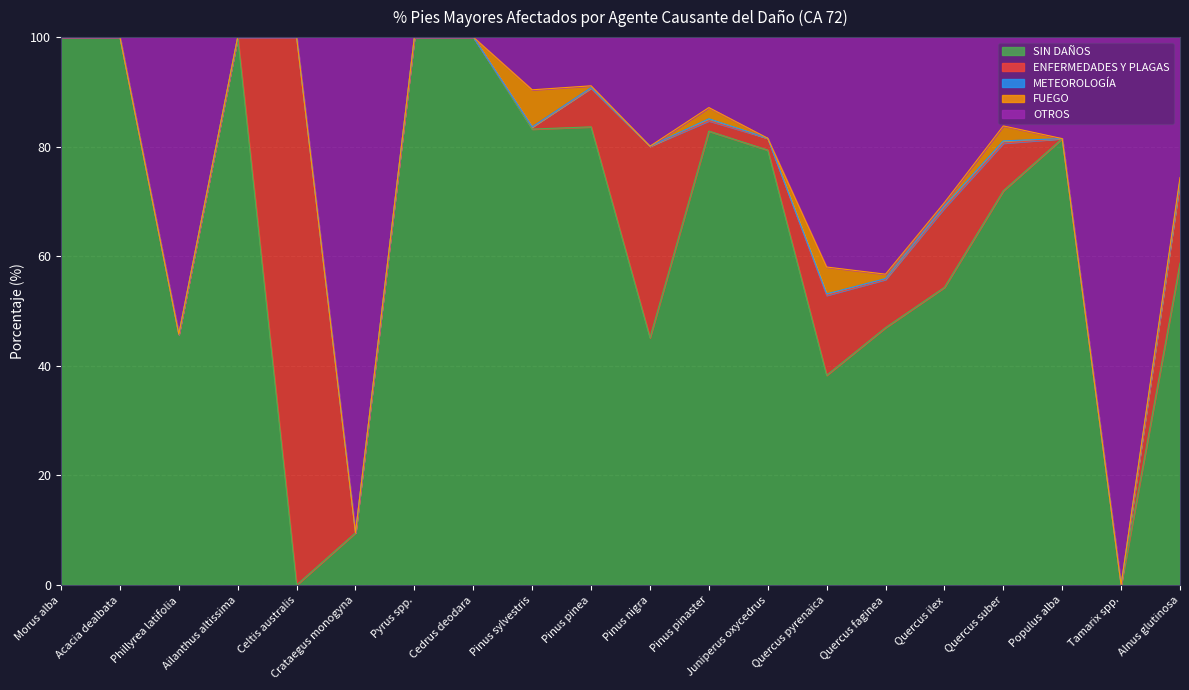

Rank the series at Quercus ilex from lowest to highest value.

METEOROLOGÍA, FUEGO, ENFERMEDADES Y PLAGAS, OTROS, SIN DAÑOS